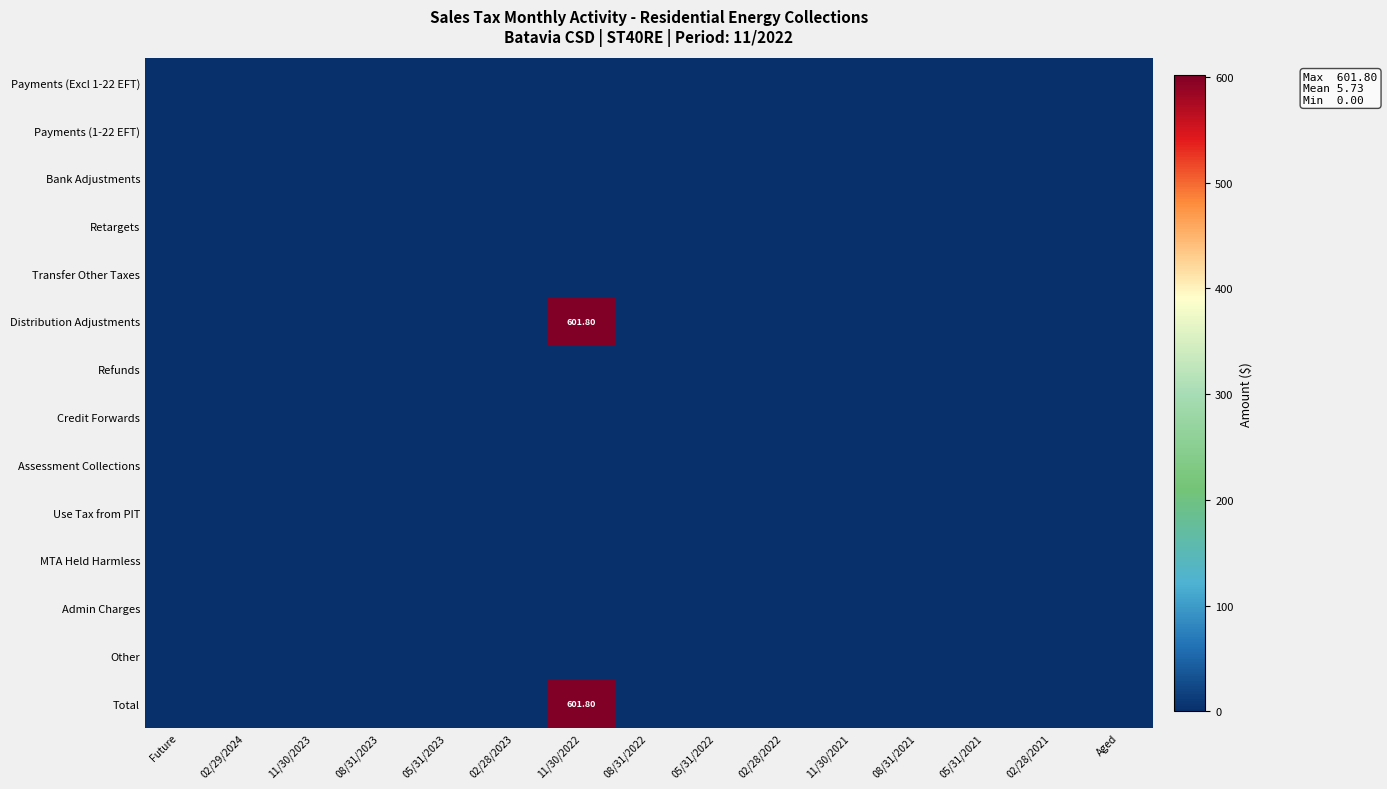

At which label does Total reach its peak?

11/30/2022